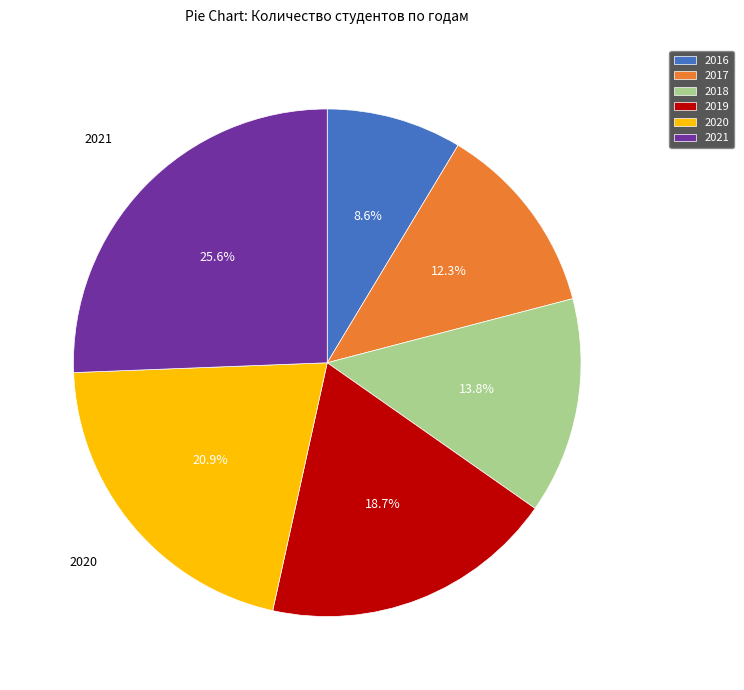

To the nearest percent, what portion does 2021 represent?

26%